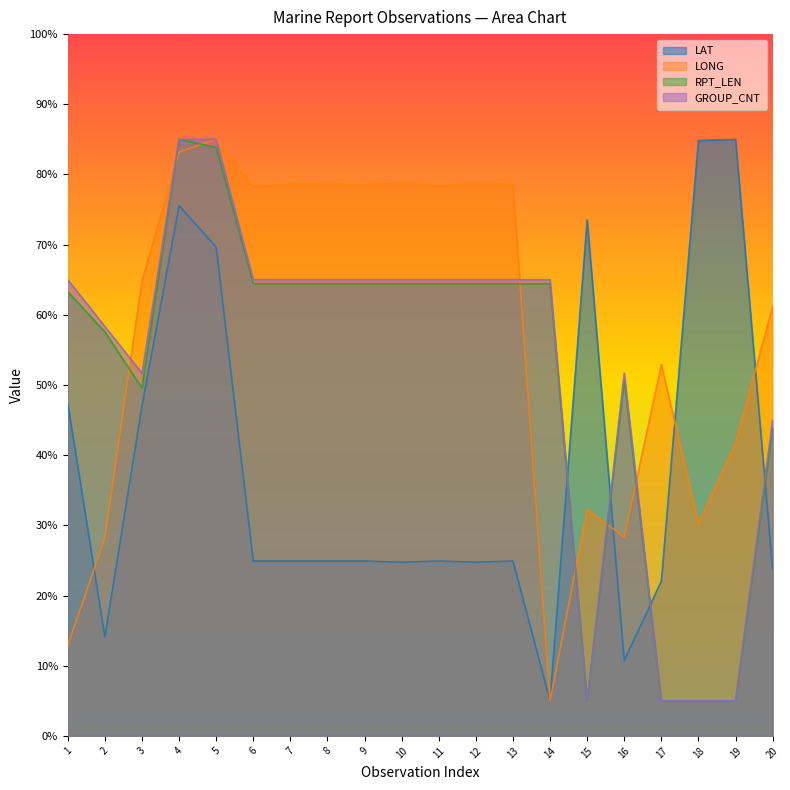

Reading left to right, extract all data points from this chart.

LAT: 47.4	14.1	47.0	75.5	69.6	24.9	24.9	24.9	24.9	24.7	24.9	24.7	24.9	5.0	73.5	10.7	22.0	84.8	85.0	23.7
LONG: 12.9	28.2	64.8	83.2	85.0	78.3	78.6	78.7	78.4	78.9	78.3	78.8	78.6	5.0	32.3	28.3	52.9	30.2	41.7	61.2
RPT_LEN: 63.3	57.6	49.6	85.0	83.9	64.4	64.4	64.4	64.4	64.4	64.4	64.4	64.4	64.4	5.0	50.7	5.0	5.0	5.0	43.9
GROUP_CNT: 65.0	58.3	51.7	85.0	85.0	65.0	65.0	65.0	65.0	65.0	65.0	65.0	65.0	65.0	5.0	51.7	5.0	5.0	5.0	45.0